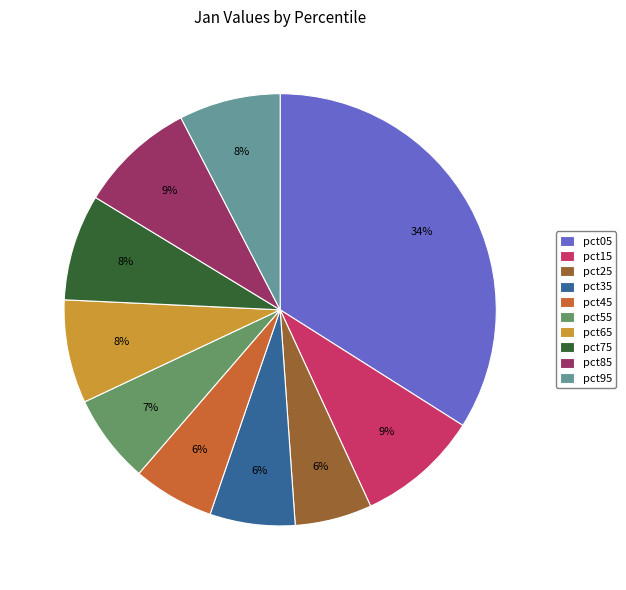

Is pct55 the majority of the pie?

No